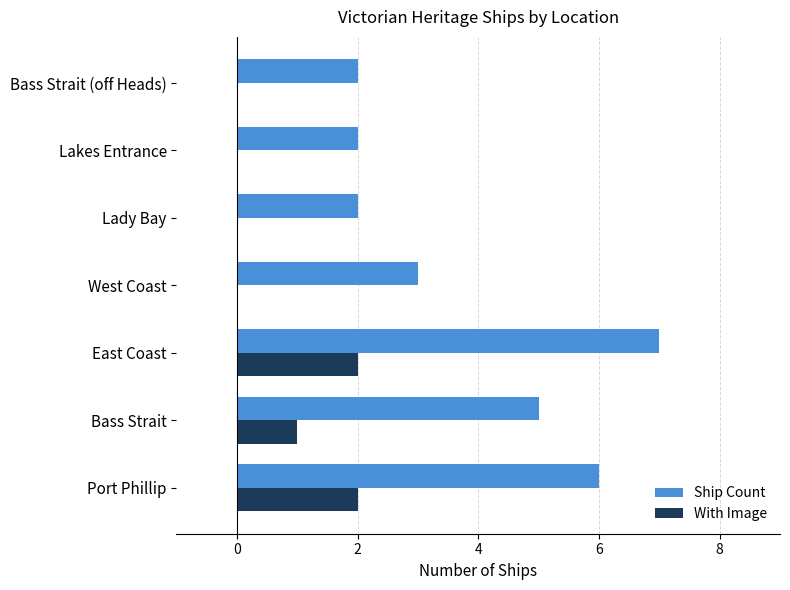

Which series changed the most between West Coast and Lakes Entrance?

Ship Count